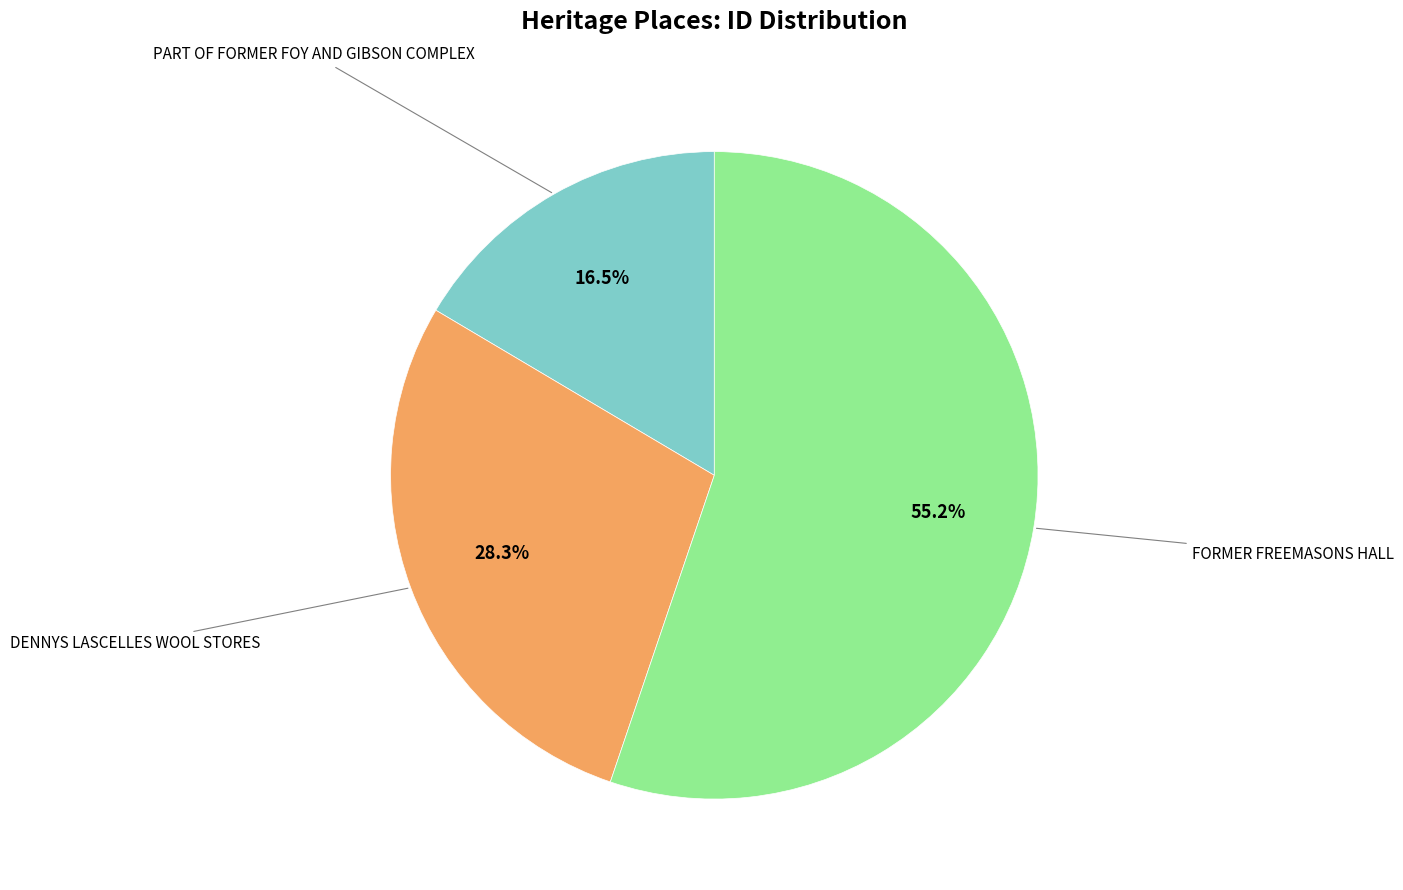

Rank the categories by value from lowest to highest.

PART OF FORMER FOY AND GIBSON COMPLEX, DENNYS LASCELLES WOOL STORES, FORMER FREEMASONS HALL